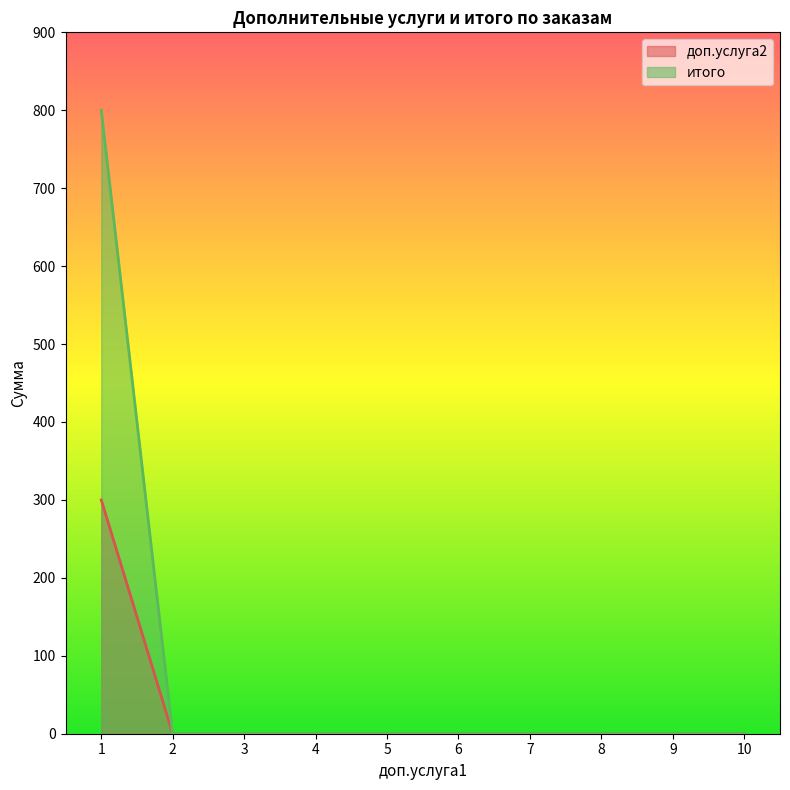

True or false: итого has a value of 0 at 6.

True